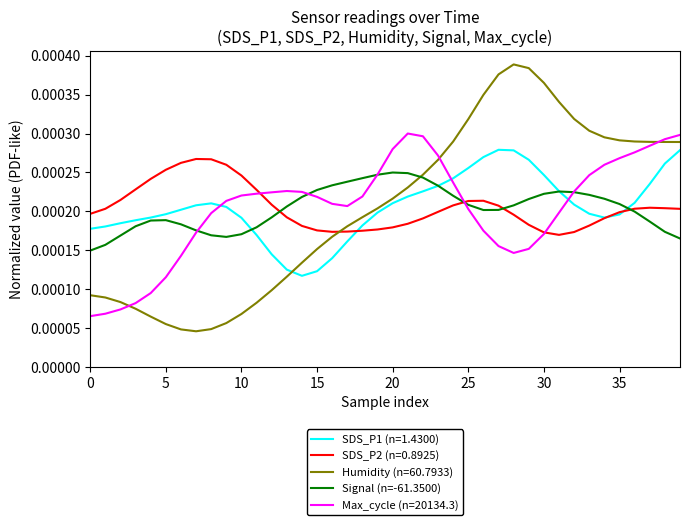

Is this an area chart (filled region under the line)?

No